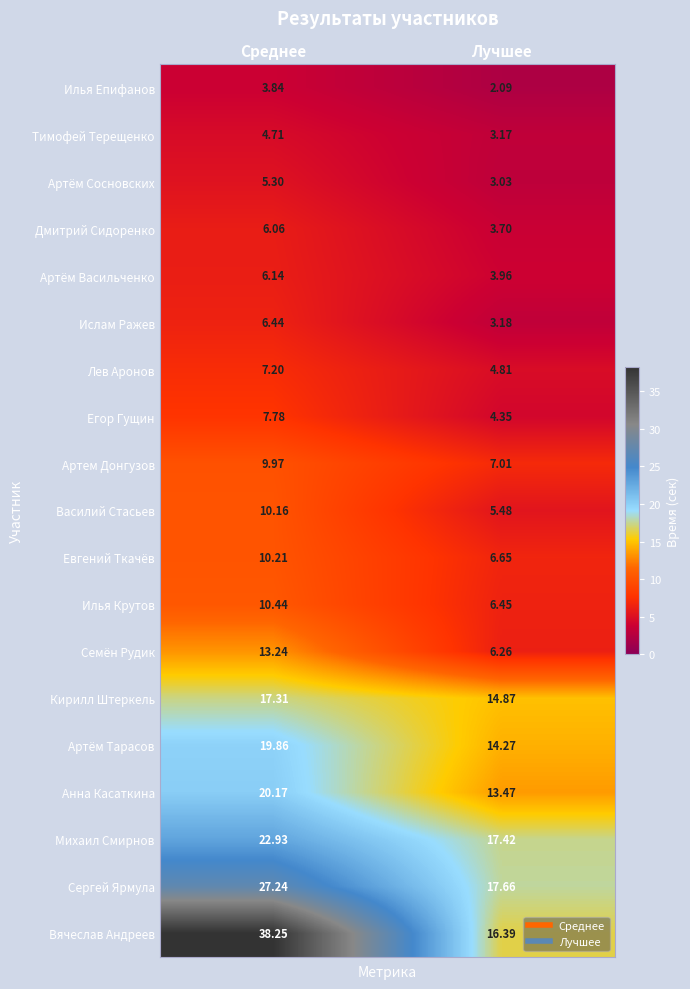

Which series changed the most between Среднее and Лучшее?

Вячеслав Андреев